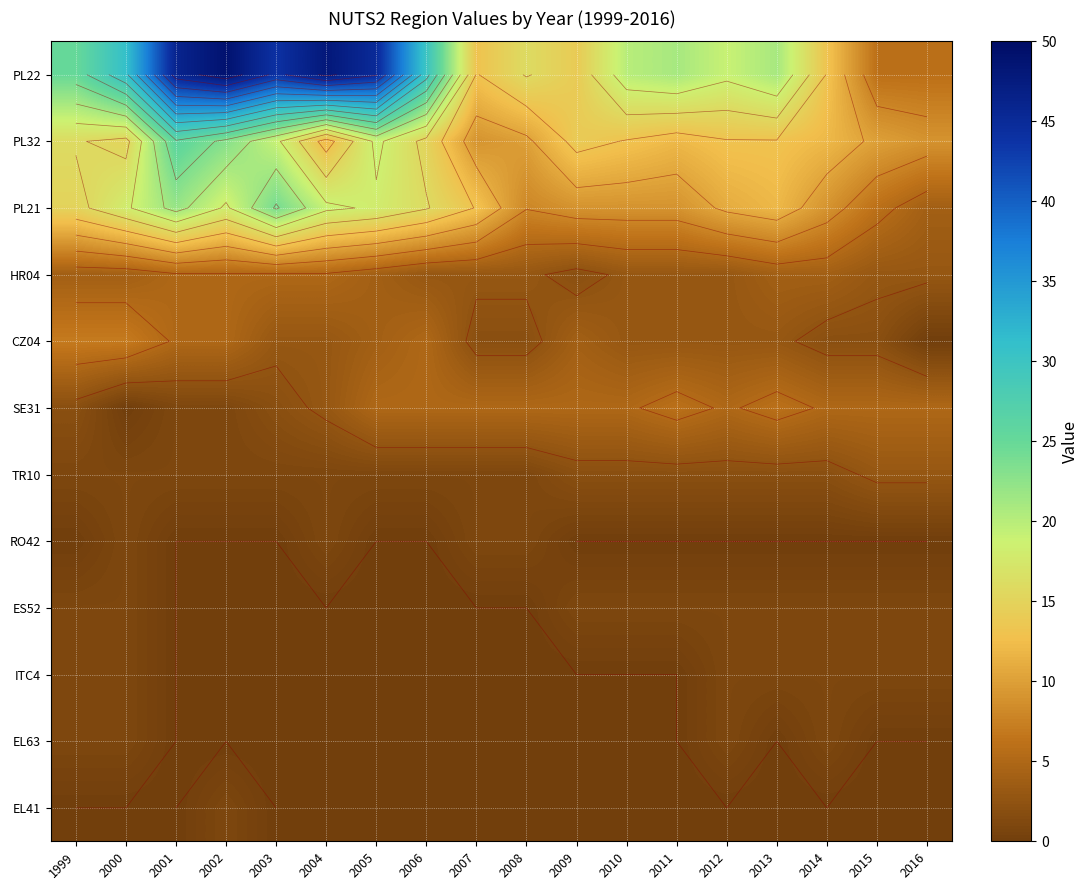

At which category is the sum across all series the highest?

2001